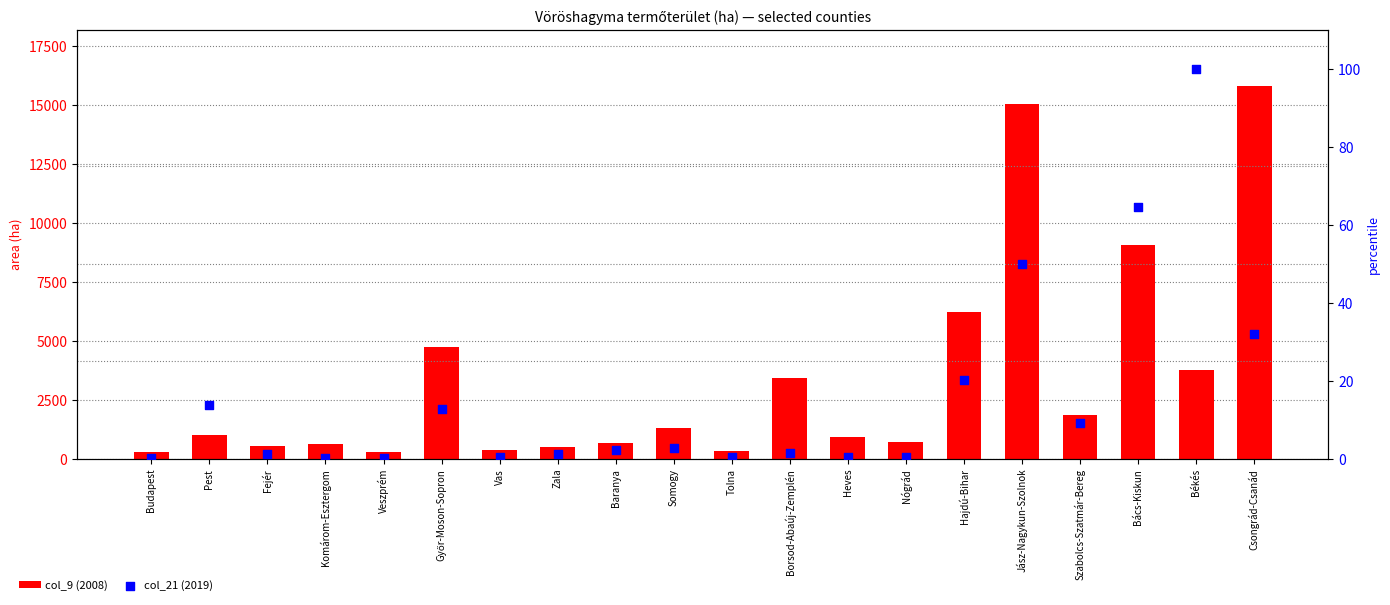

What is the total value across all series at Győr-Moson-Sopron?

4729.9